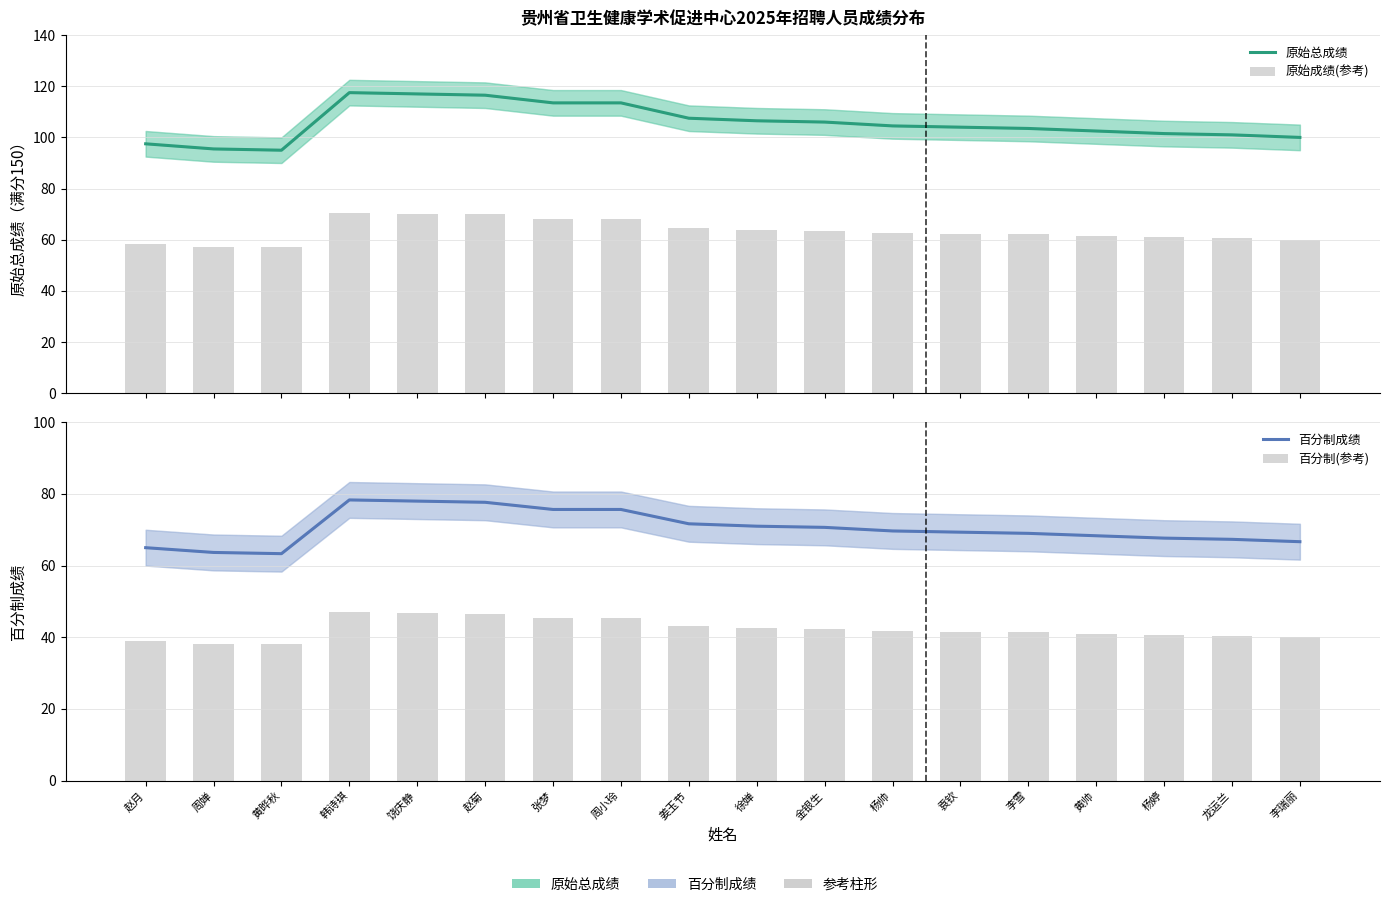

How many values in the 百分制(参考) series are below 41?

7